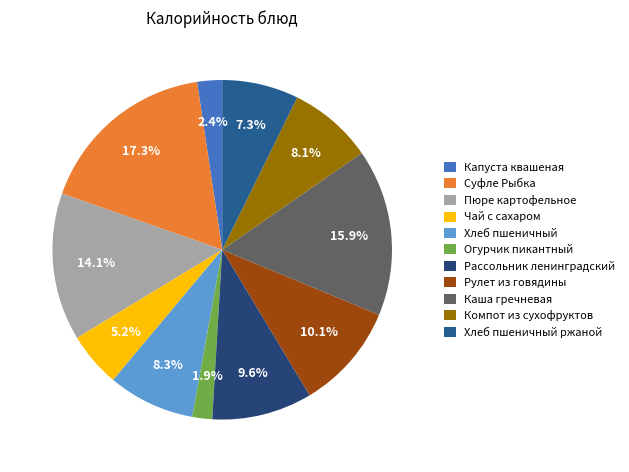

Which has a higher value, Капуста квашеная or Рулет из говядины?

Рулет из говядины